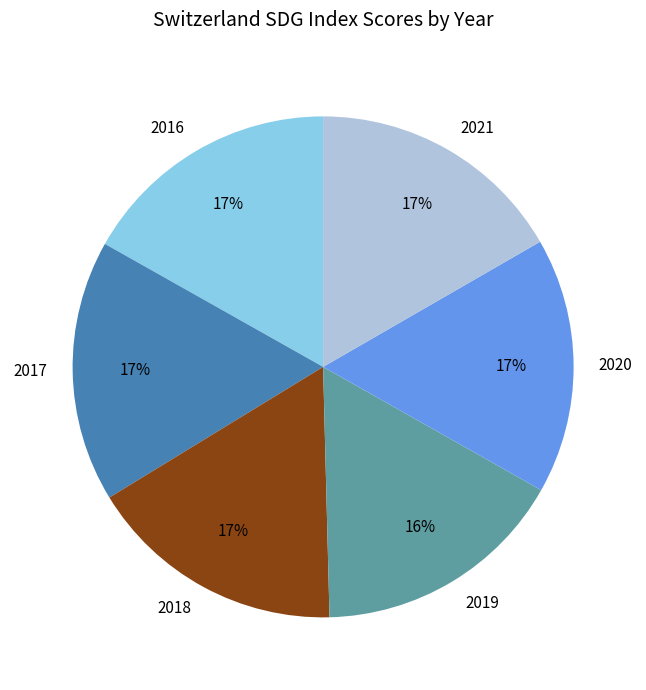

Does 2021 account for over 50% of the chart?

No